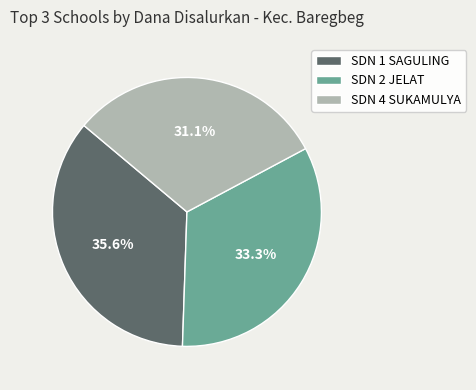

What is the total percentage of SDN 4 SUKAMULYA and SDN 2 JELAT?

64.4%